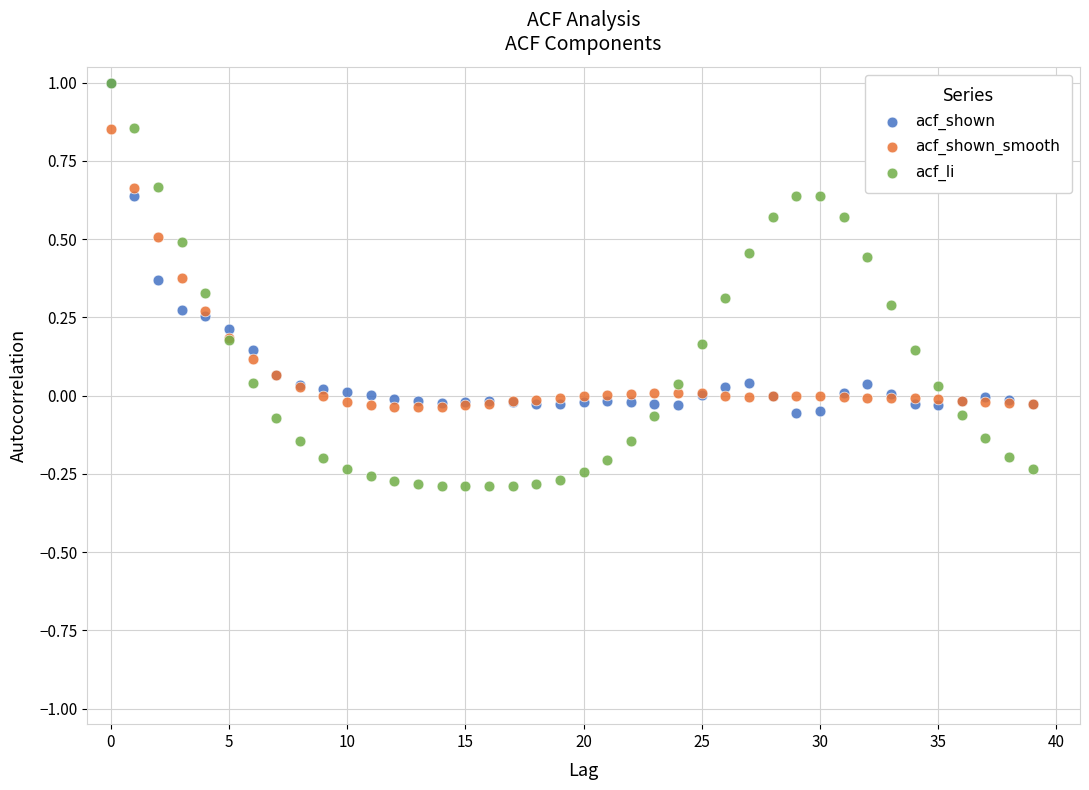

What are all the series names shown in the legend?

acf_shown, acf_shown_smooth, acf_li